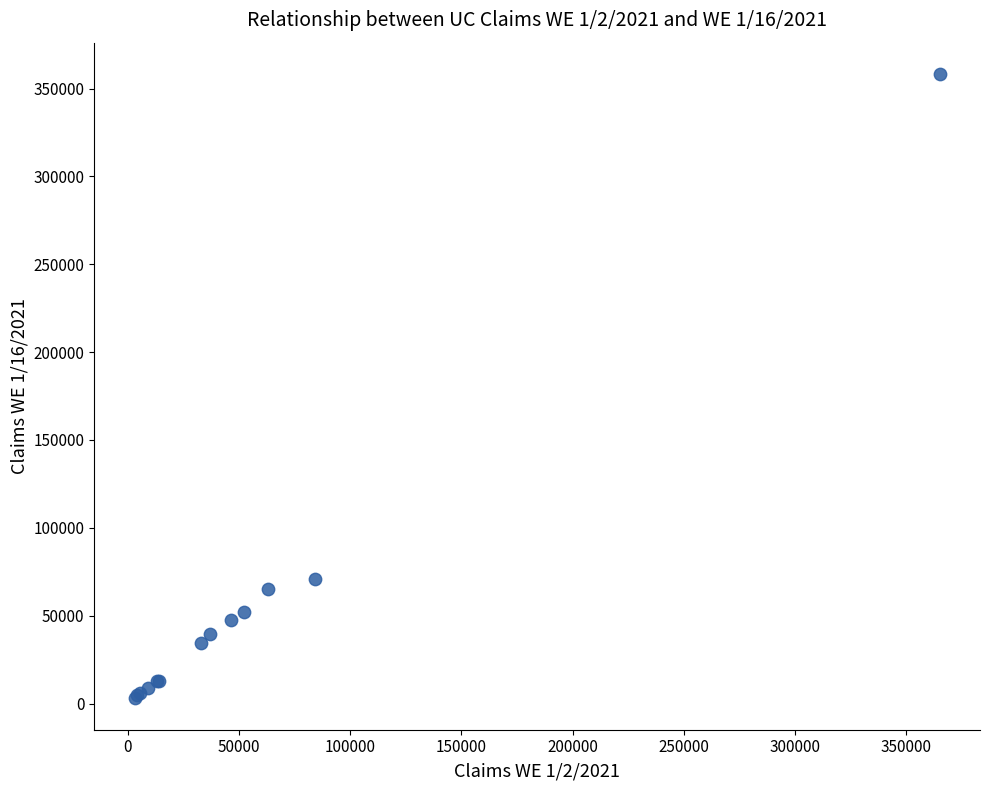

What Y value in the scatter plot is closest to 180627?

70867